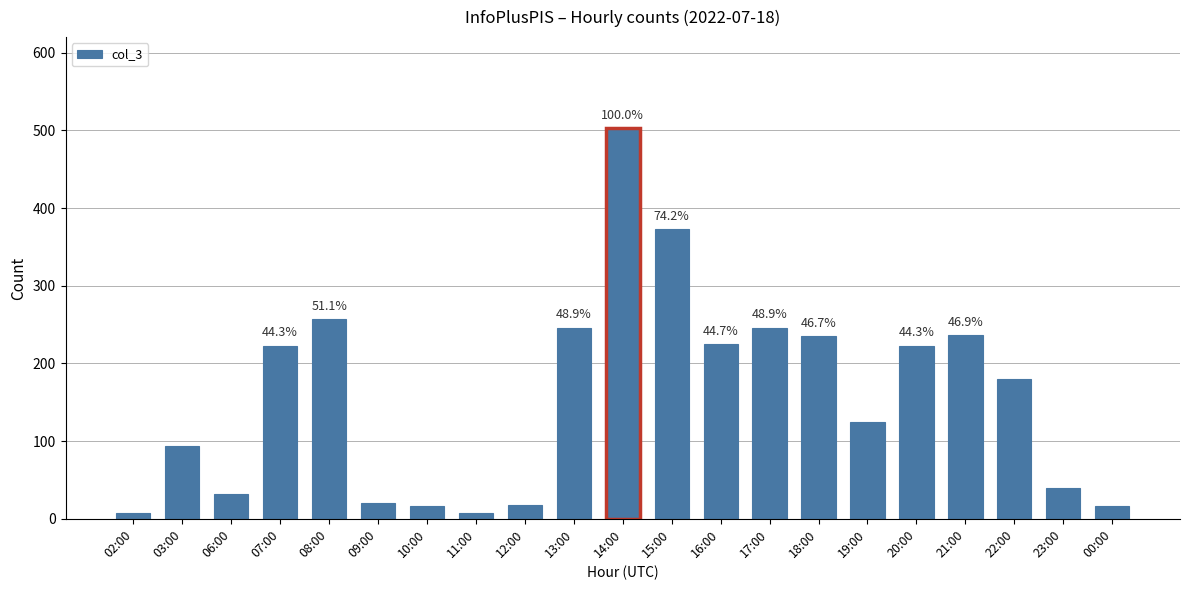

What position from the right is 08:00?

17